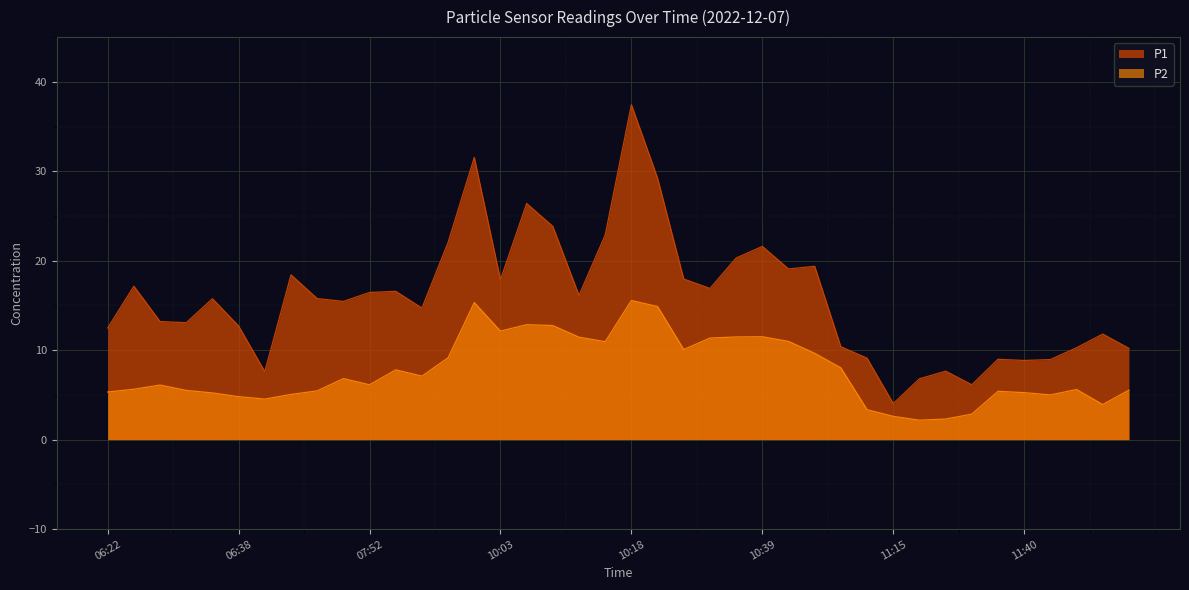

What is the spread (max minus min) of values at 10:08?

11.1